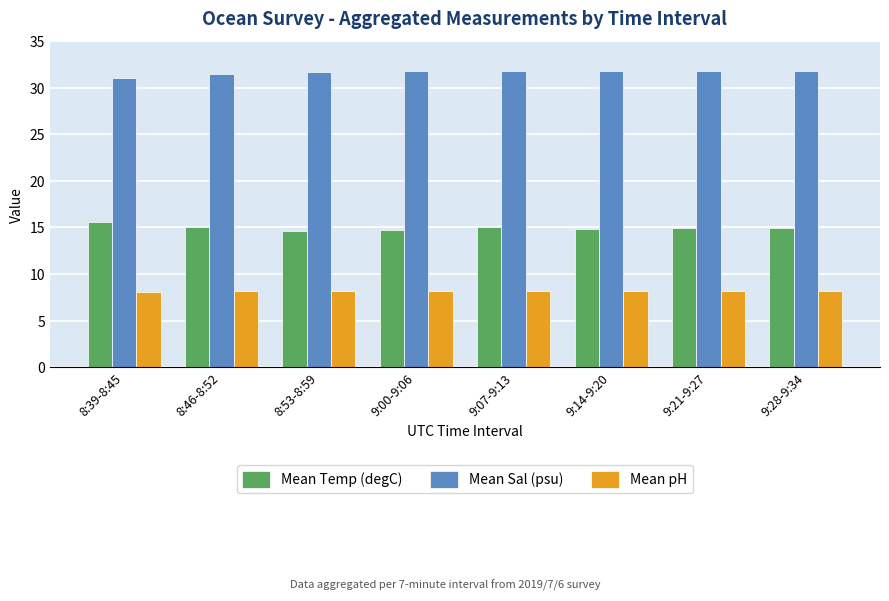

What is the spread (max minus min) of values at 8:53-8:59?

23.6